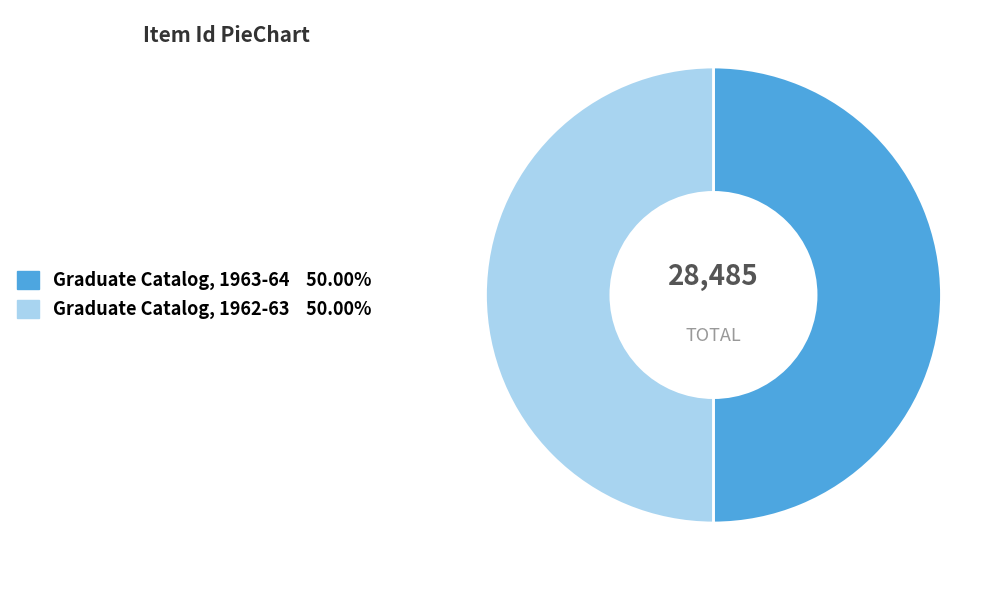

What is the ratio of the value at Graduate Catalog, 1962-63 to the value at Graduate Catalog, 1963-64?

1.0